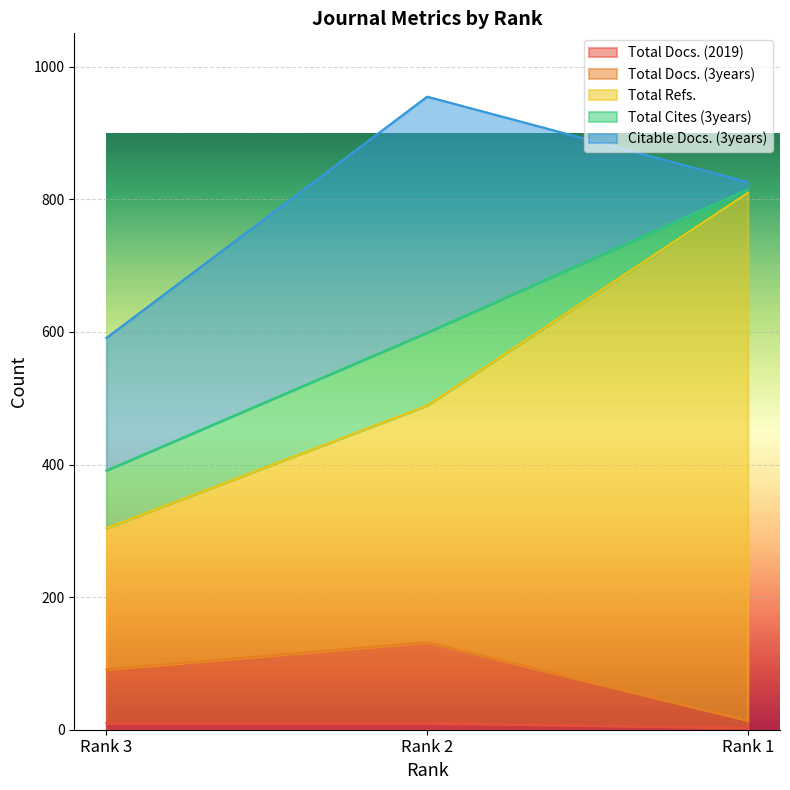

At which label does Total Refs. first exceed 489?

Rank 1